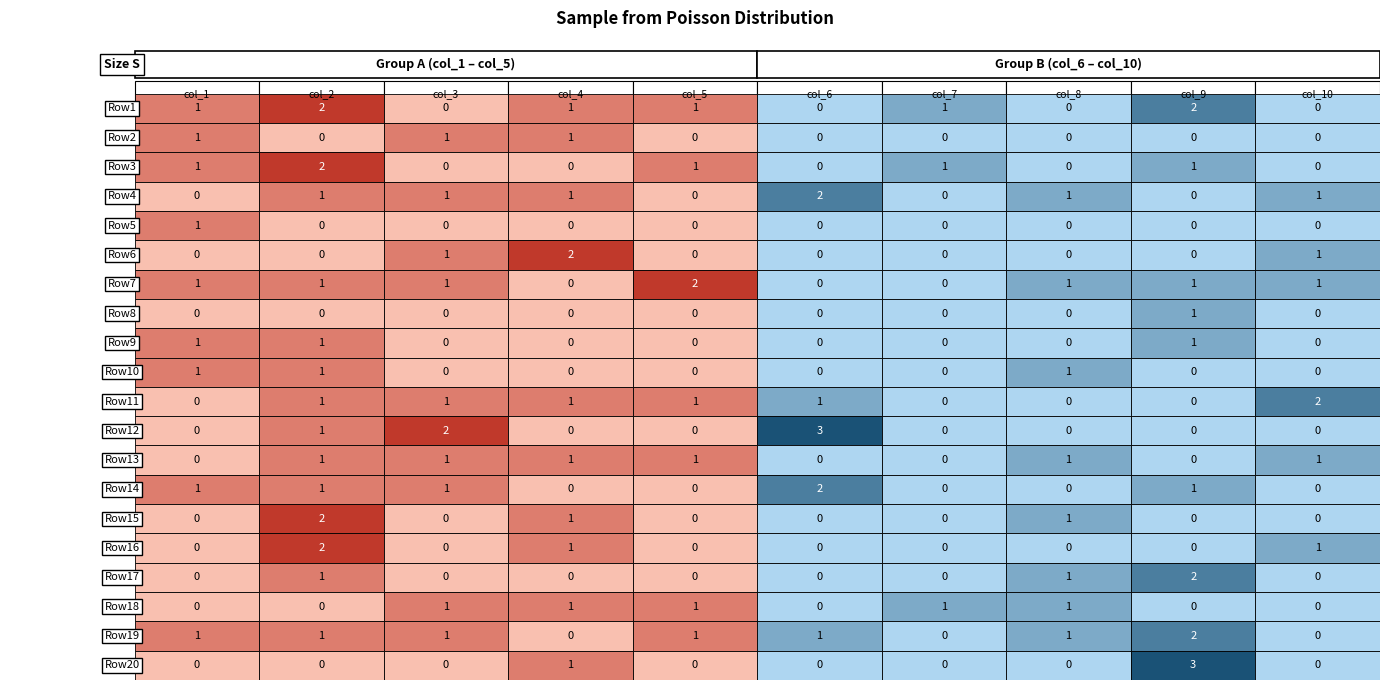

Reading right to left, transcribe all the data shown in this chart.

Row1: 0	2	0	1	0	1	1	0	2	1
Row2: 0	0	0	0	0	0	1	1	0	1
Row3: 0	1	0	1	0	1	0	0	2	1
Row4: 1	0	1	0	2	0	1	1	1	0
Row5: 0	0	0	0	0	0	0	0	0	1
Row6: 1	0	0	0	0	0	2	1	0	0
Row7: 1	1	1	0	0	2	0	1	1	1
Row8: 0	1	0	0	0	0	0	0	0	0
Row9: 0	1	0	0	0	0	0	0	1	1
Row10: 0	0	1	0	0	0	0	0	1	1
Row11: 2	0	0	0	1	1	1	1	1	0
Row12: 0	0	0	0	3	0	0	2	1	0
Row13: 1	0	1	0	0	1	1	1	1	0
Row14: 0	1	0	0	2	0	0	1	1	1
Row15: 0	0	1	0	0	0	1	0	2	0
Row16: 1	0	0	0	0	0	1	0	2	0
Row17: 0	2	1	0	0	0	0	0	1	0
Row18: 0	0	1	1	0	1	1	1	0	0
Row19: 0	2	1	0	1	1	0	1	1	1
Row20: 0	3	0	0	0	0	1	0	0	0